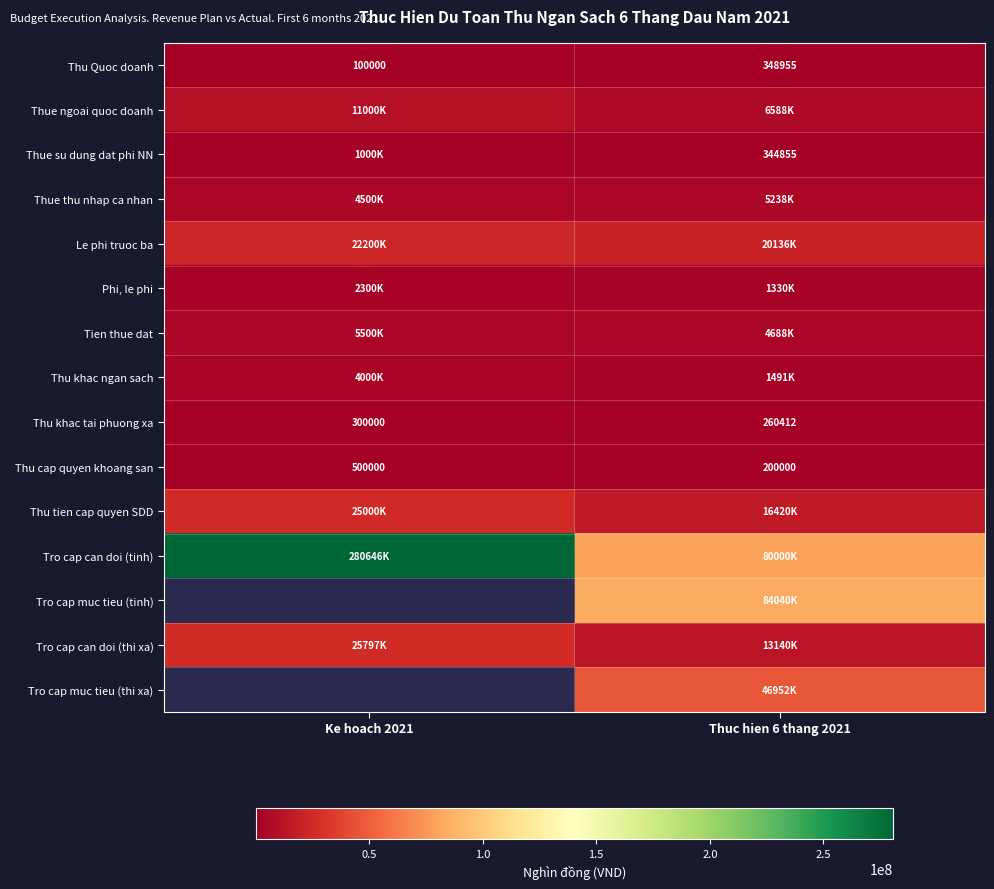

What is the sum of the Thu khac tai phuong xa values at Thuc hien 6 thang 2021 and Ke hoach 2021?

560412